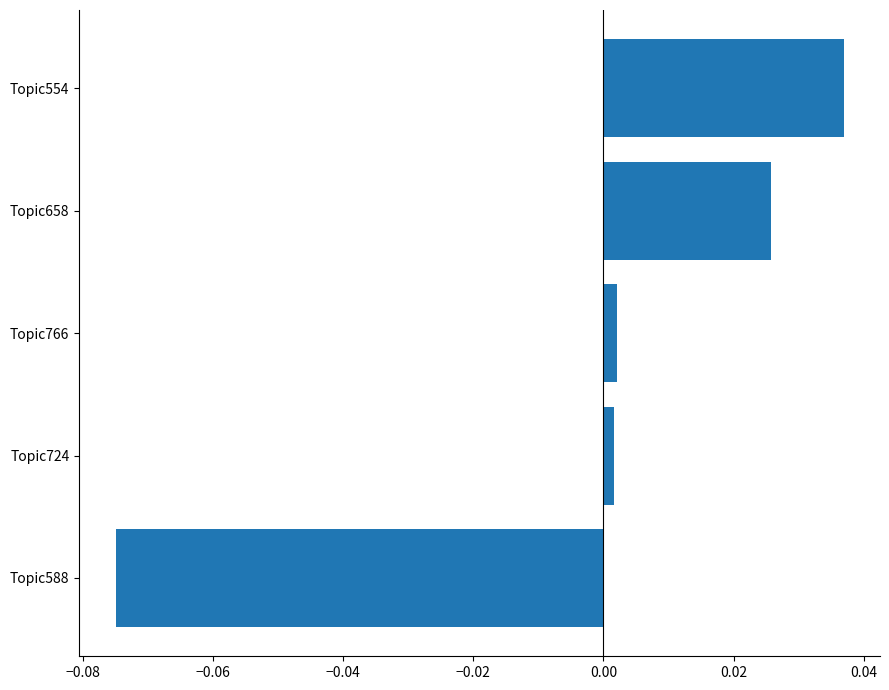

What is the change in value from Topic588 to Topic658?

+0.1